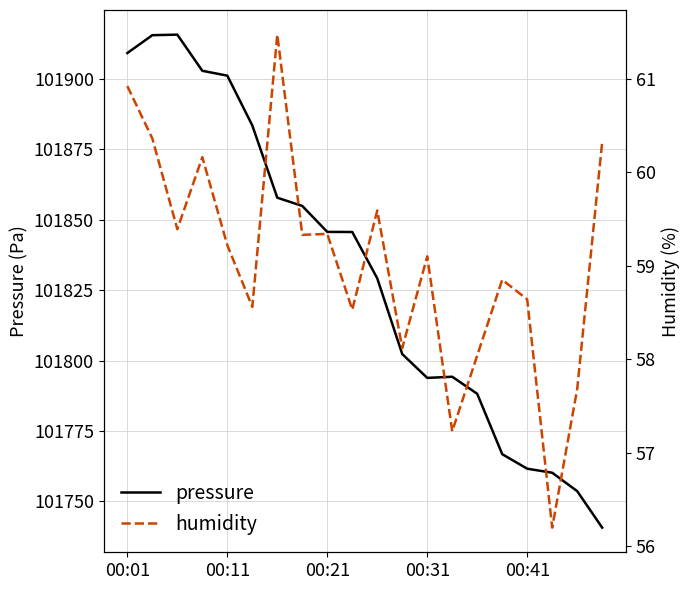

The value of humidity at 00:31 is 106.6. True or false?

False